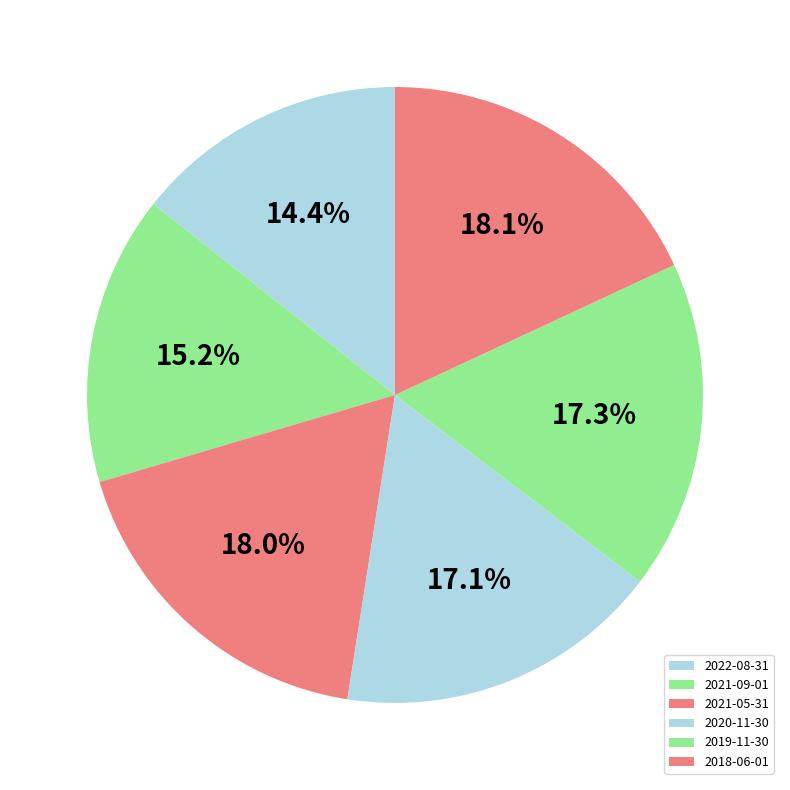

Is 2022-08-31 the majority of the pie?

No